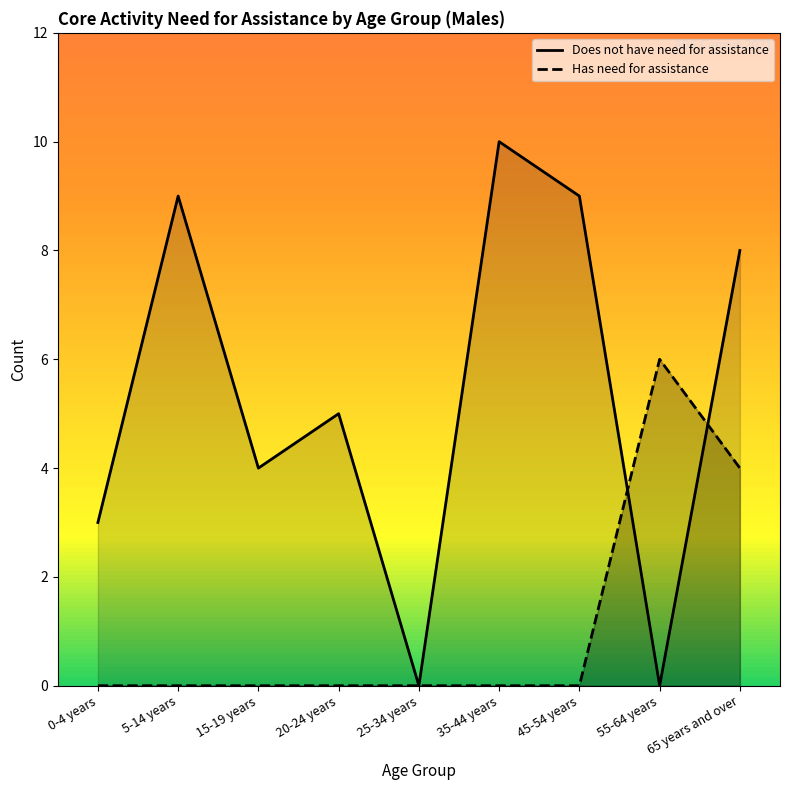

Reading left to right, list all the values displayed in this chart.

Has need for assistance: 0-4 years=0	5-14 years=0	15-19 years=0	20-24 years=0	25-34 years=0	35-44 years=0	45-54 years=0	55-64 years=6	65 years and over=4
Does not have need for assistance: 0-4 years=3	5-14 years=9	15-19 years=4	20-24 years=5	25-34 years=0	35-44 years=10	45-54 years=9	55-64 years=0	65 years and over=8